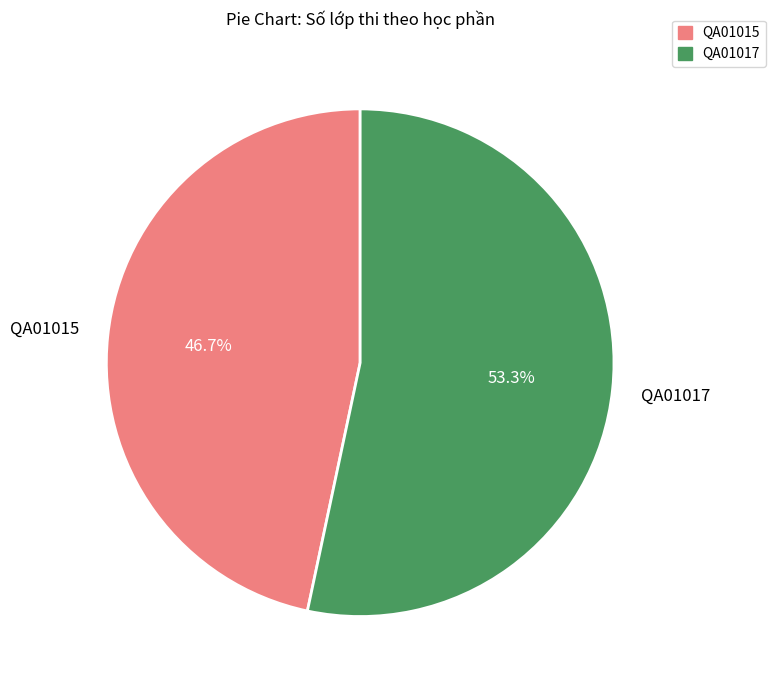

To the nearest percent, what is the average slice percentage?

50%